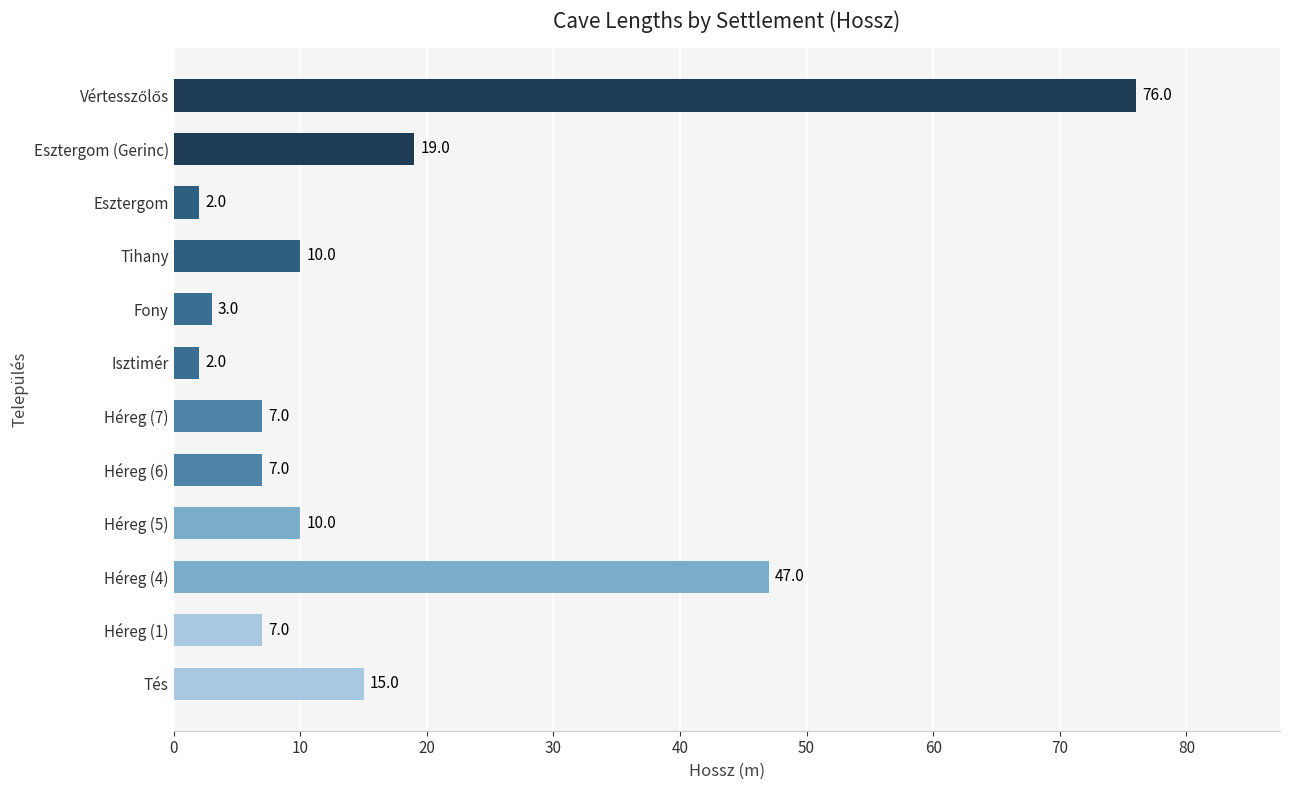

Reading top to bottom, what are all the values shown in this chart?

76	19	2	10	3	2	7	7	10	47	7	15